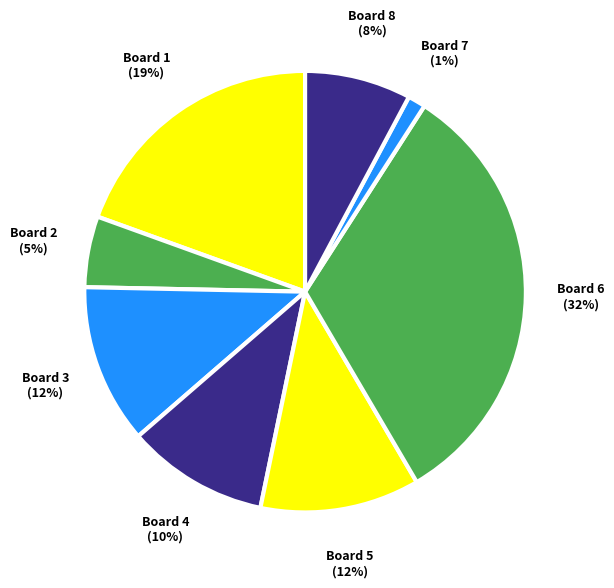

How many segments does this pie chart have?

8